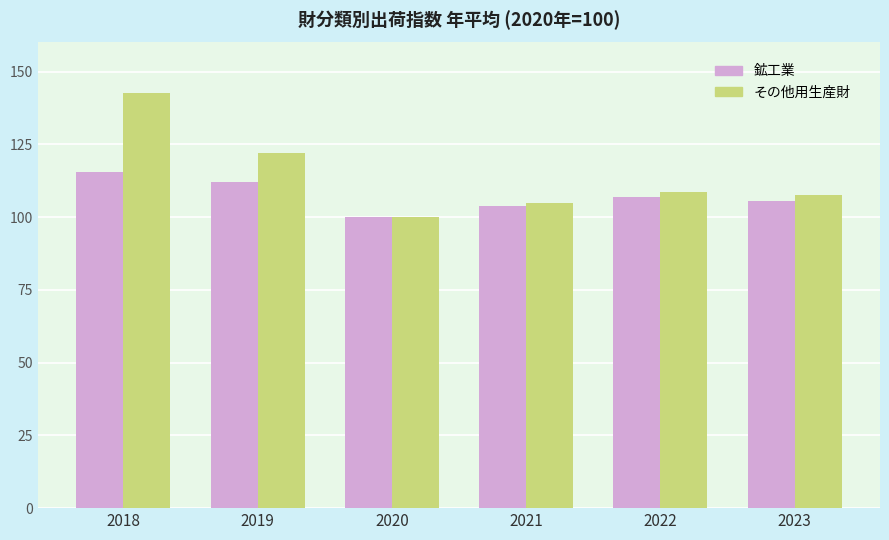

What is the minimum value for その他用生産財?

100.0